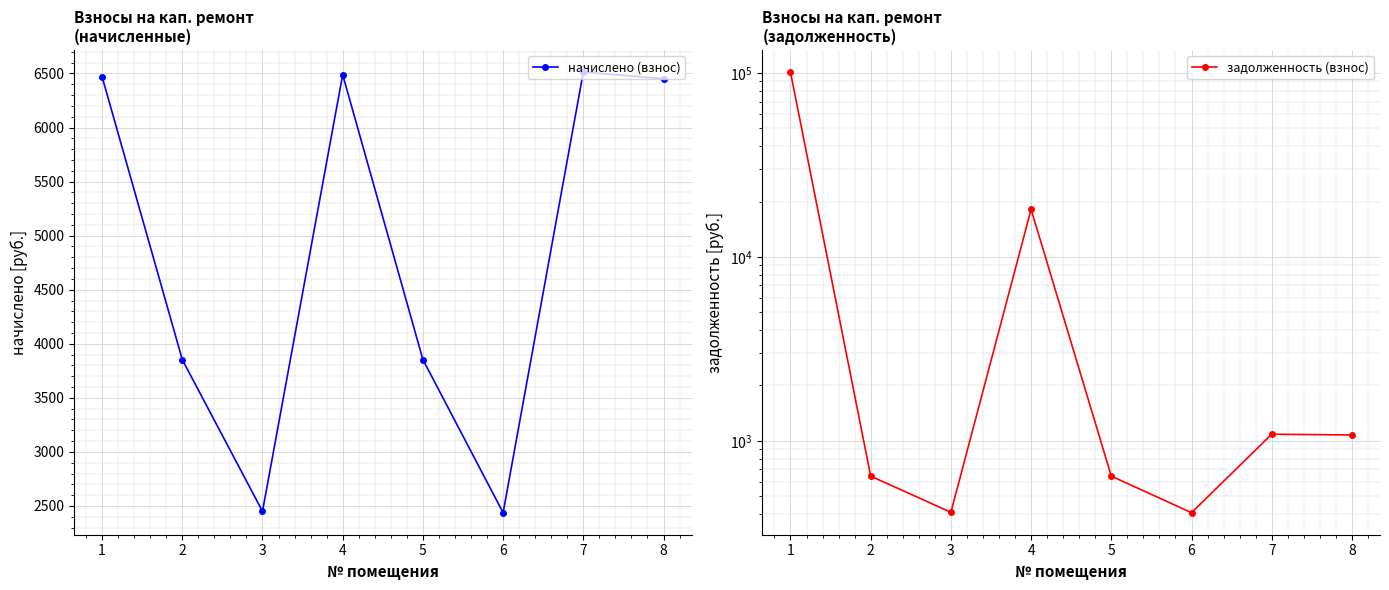

Which series has the largest range (max minus min)?

задолженность (взнос)